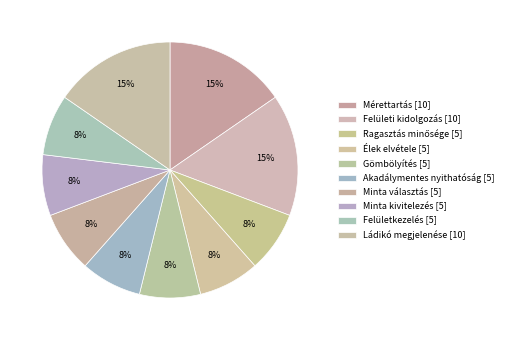

What is the total percentage of Akadálymentes nyithatóság and Minta választás?

15.4%